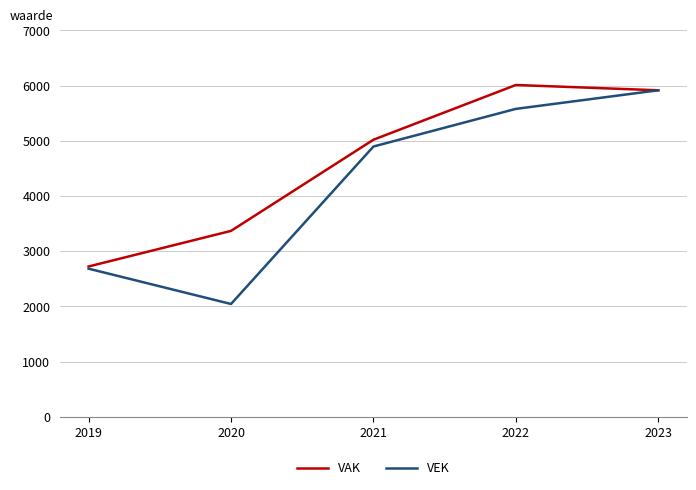

List the labels in order of VEK value, smallest first.

2020, 2019, 2021, 2022, 2023